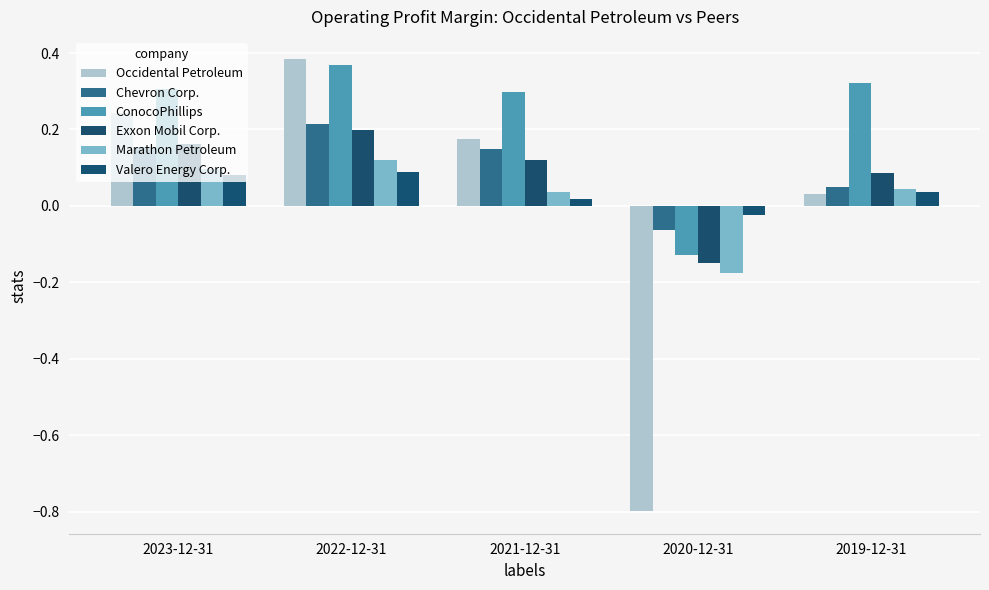

Are the bars horizontal?

No